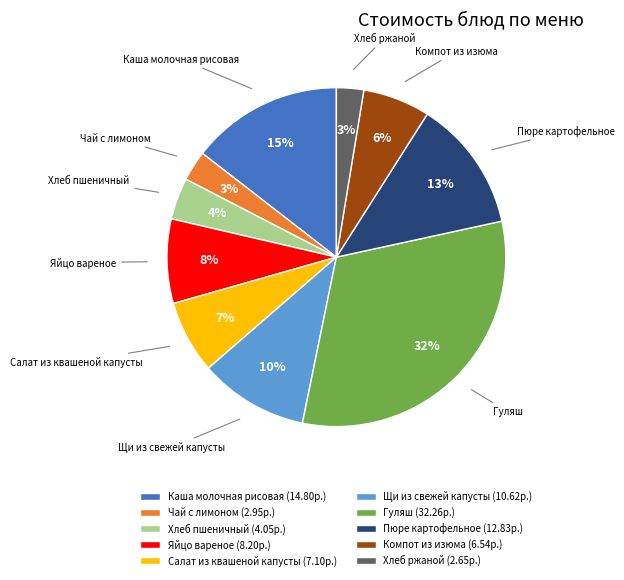

Does Пюре картофельное represent more than half of the total?

No